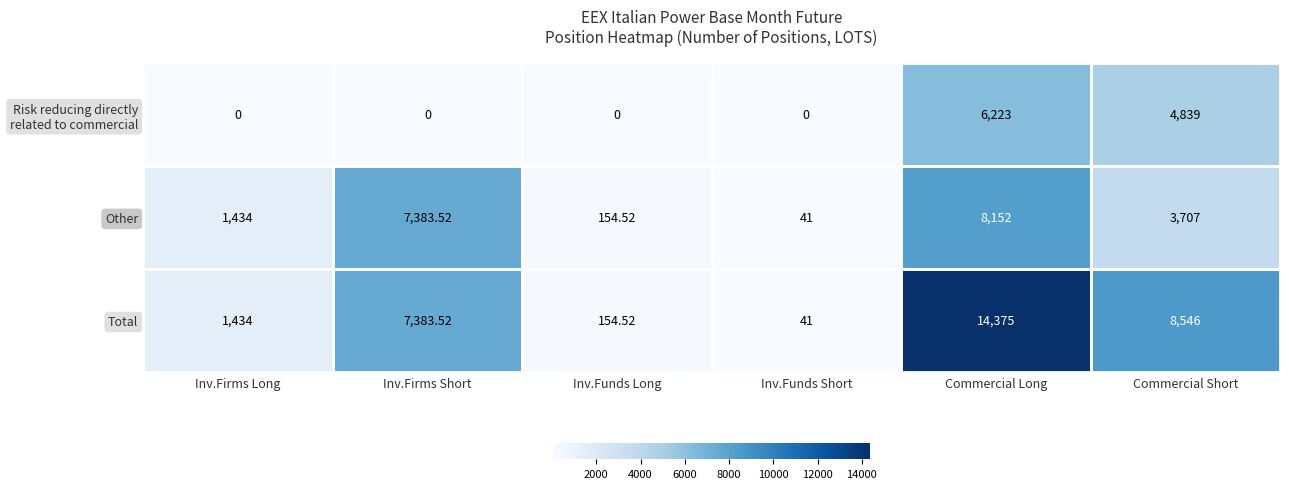

Where is Other nearest to the value 4096?

Commercial Short